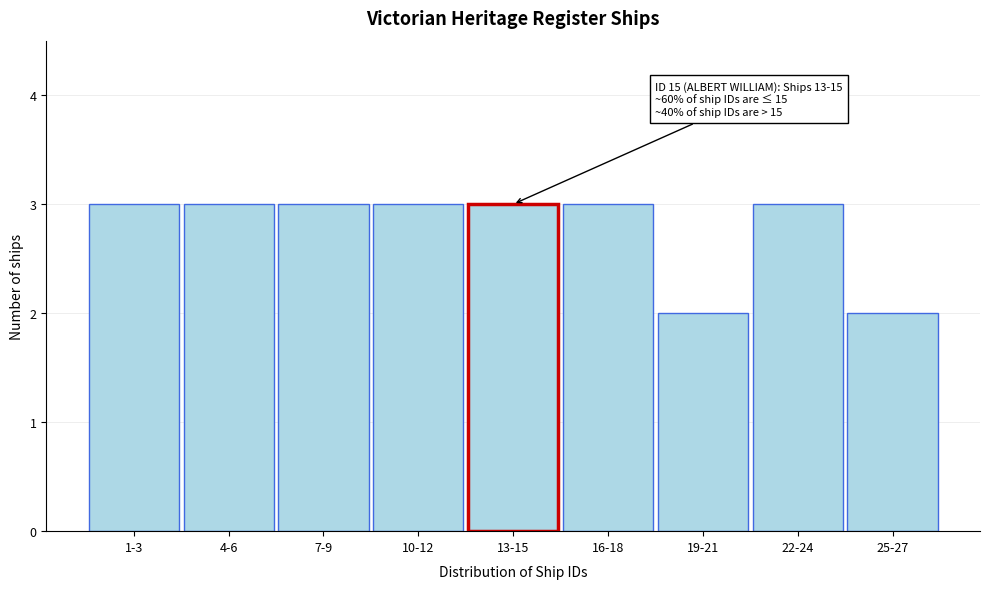

Reading right to left, list all the values displayed in this chart.

25-27=2	22-24=3	19-21=2	16-18=3	13-15=3	10-12=3	7-9=3	4-6=3	1-3=3